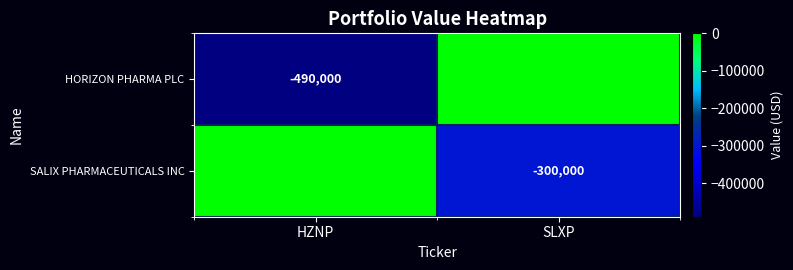

The value of HORIZON PHARMA PLC at HZNP is -193016. True or false?

False